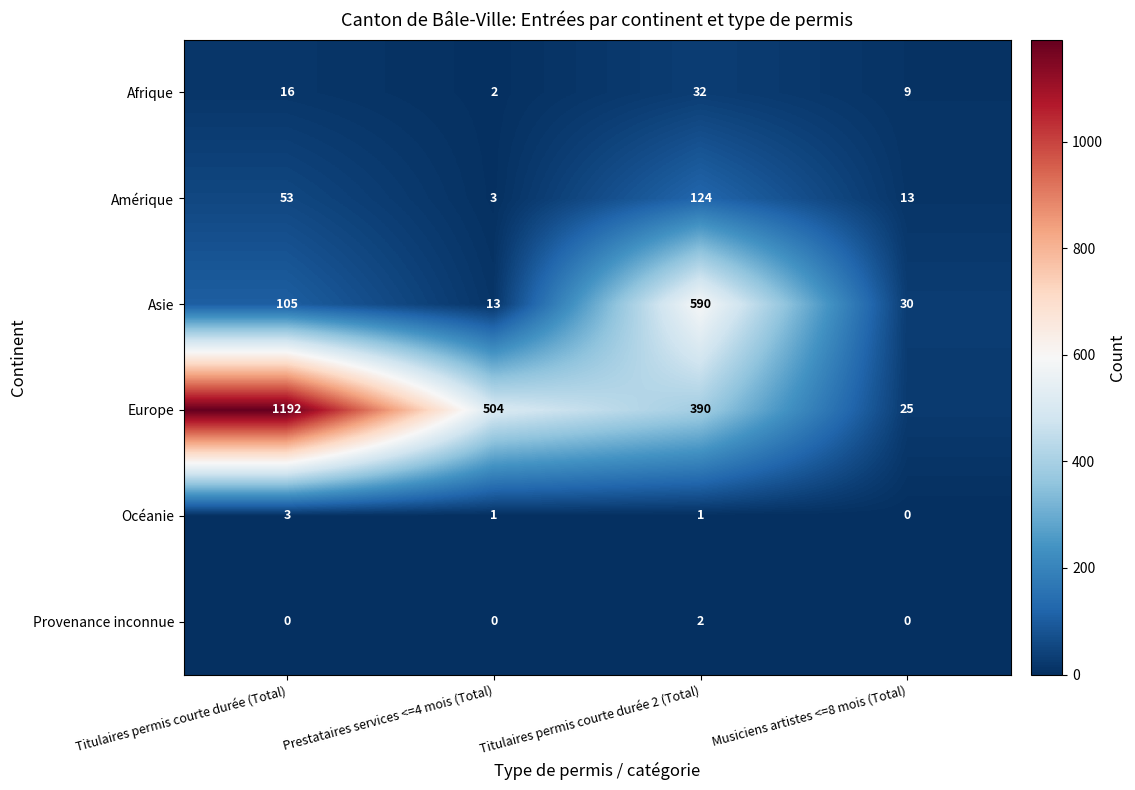

Where is Asie nearest to the value 301?

Titulaires permis courte durée (Total)